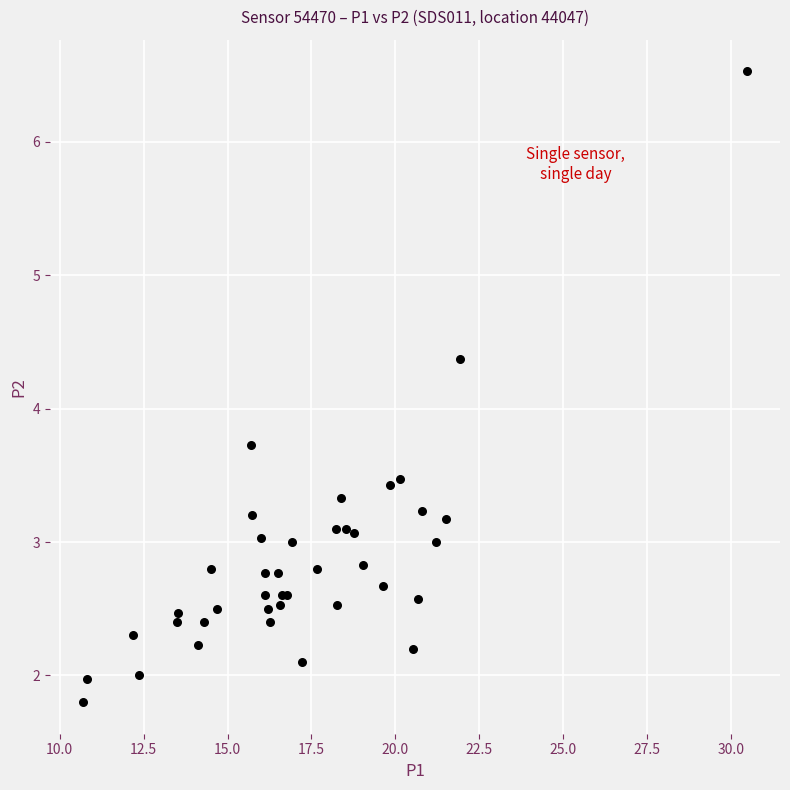

What Y value in the scatter plot is closest to 4?

3.7